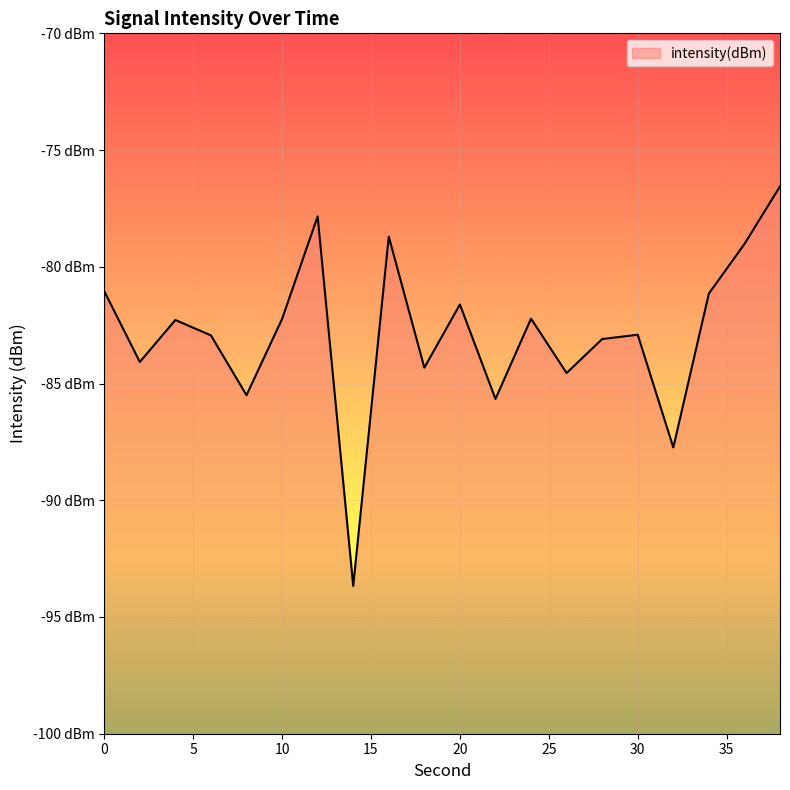

What value does the data have at 20?

-81.6